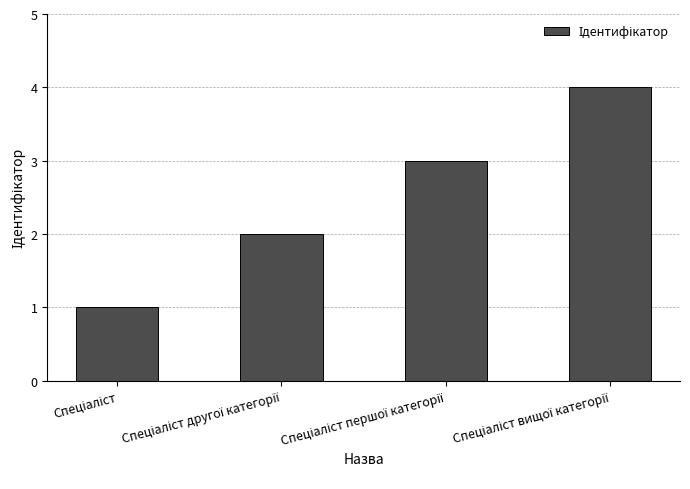

What is the maximum value shown in the chart?

4